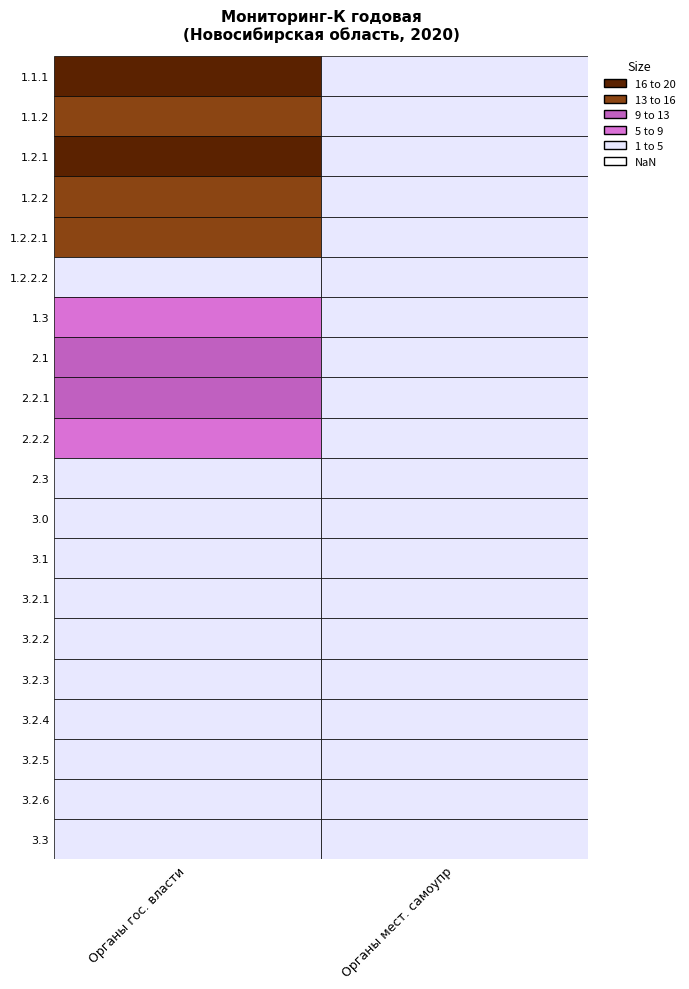

Which series has the largest total across all categories?

1.1.1